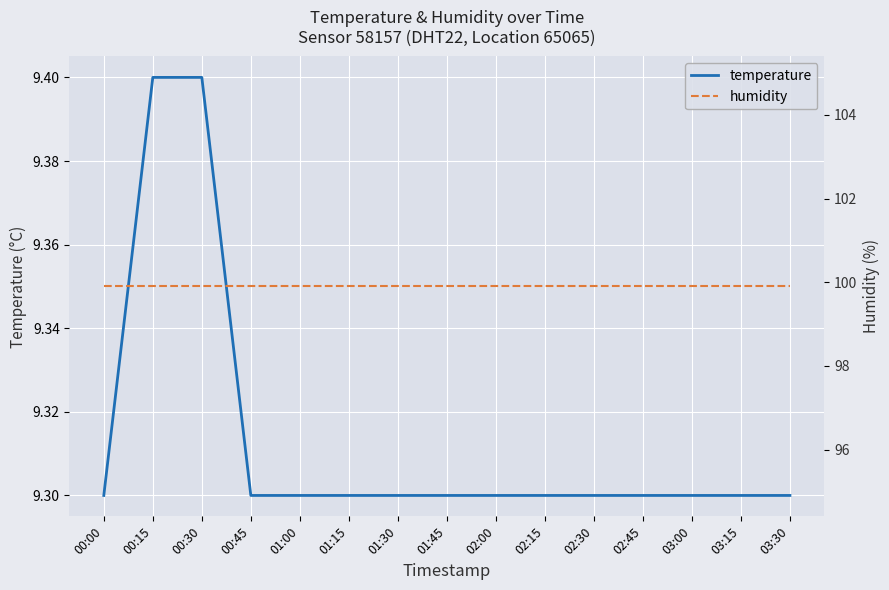

How many lines are shown in the chart?

2